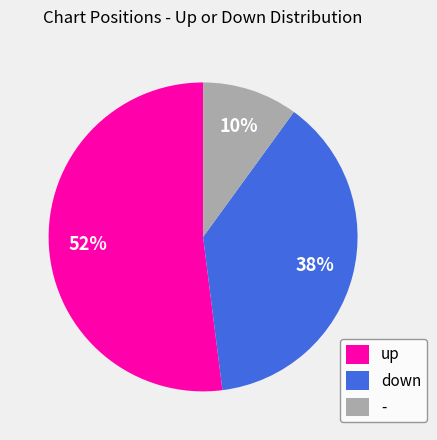

How many slices are in this pie chart?

3